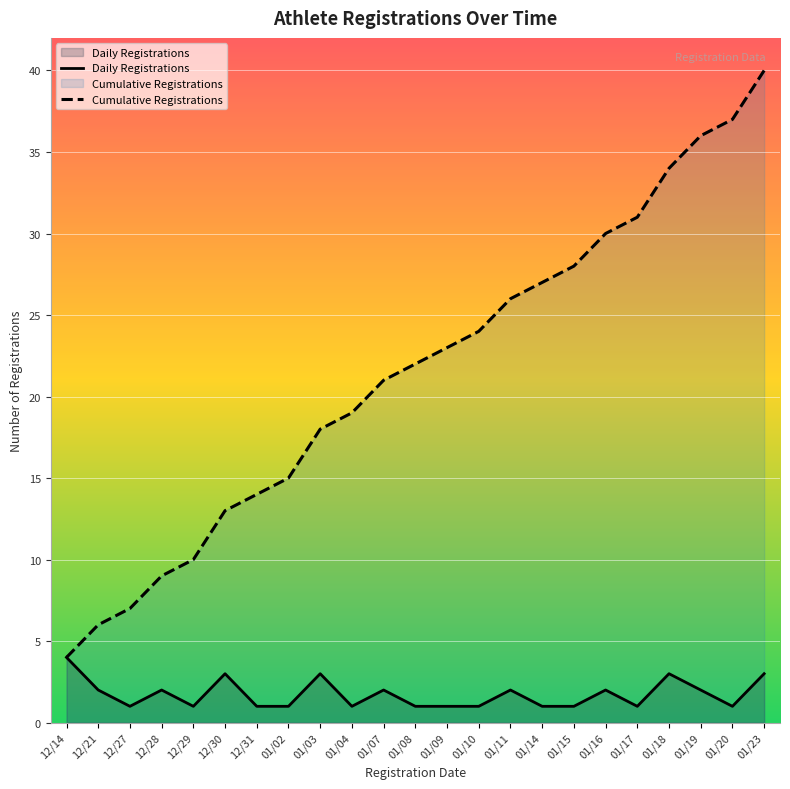

At which category does the chart reach its minimum across all series?

12/27